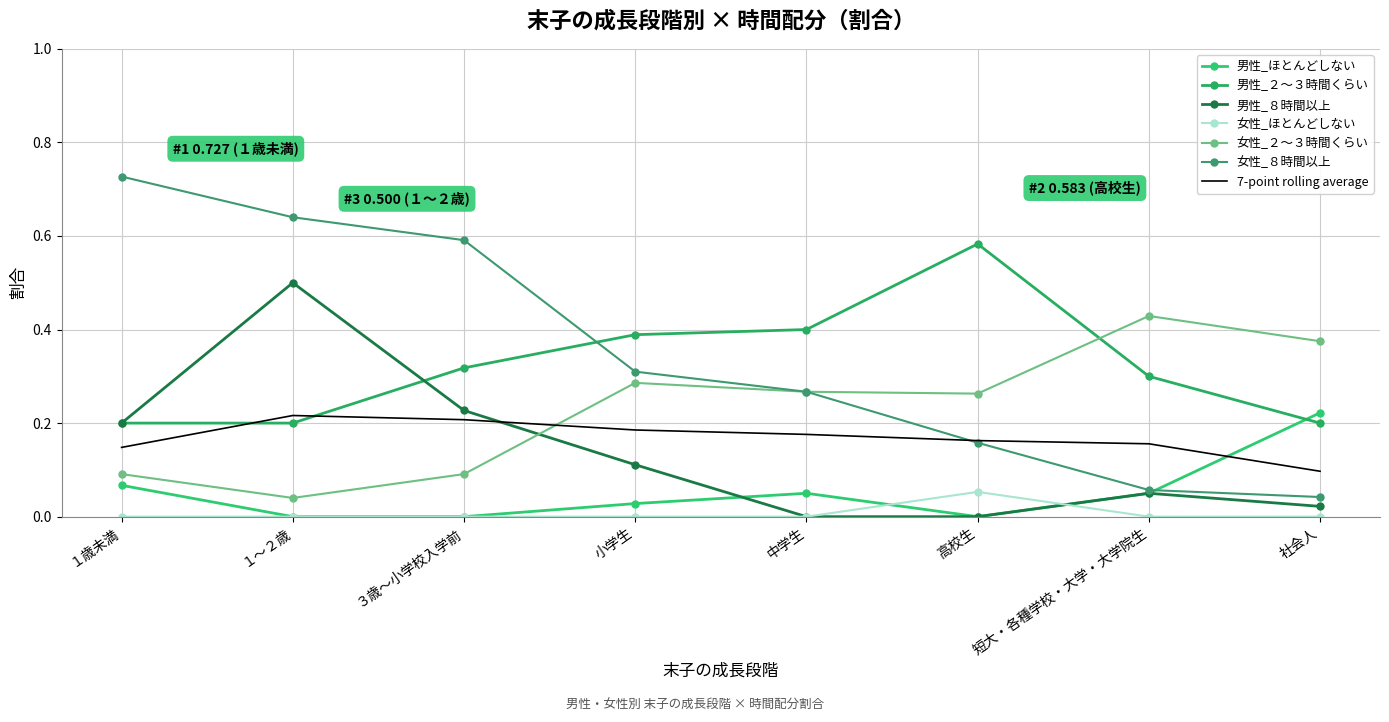

Where is 男性_ほとんどしない nearest to the value 0?

１～２歳